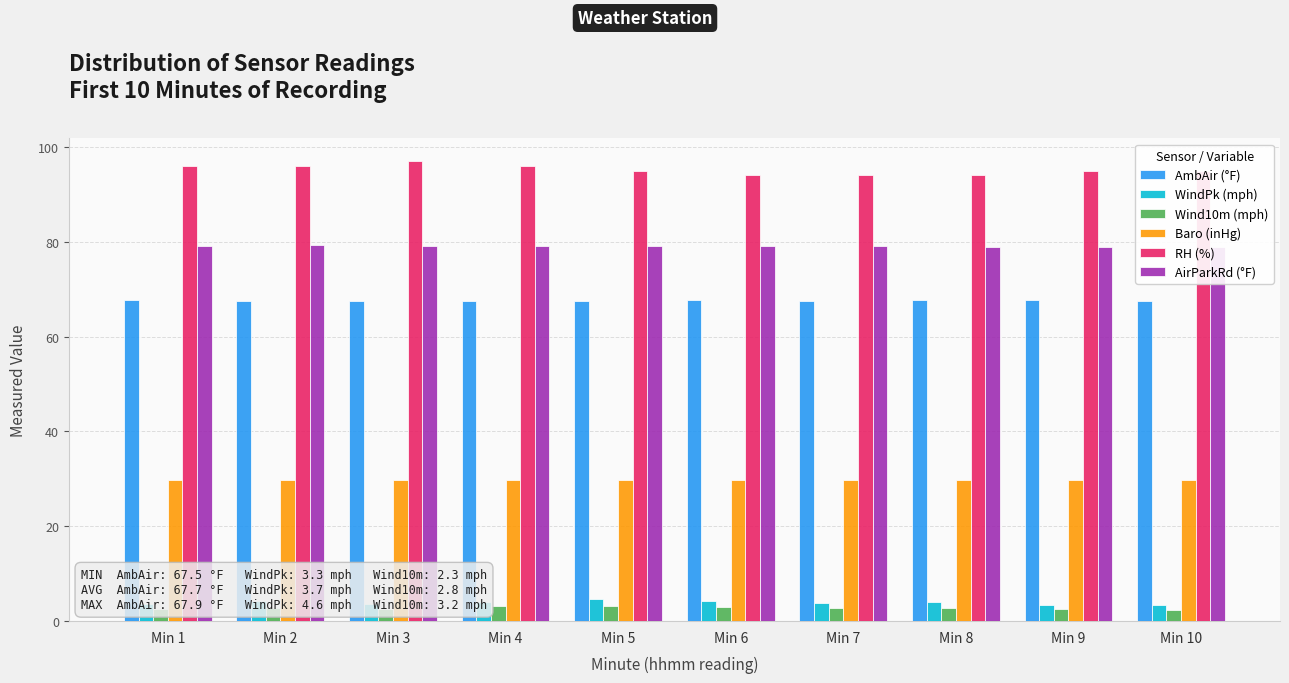

What is the minimum value shown in the chart?

2.3